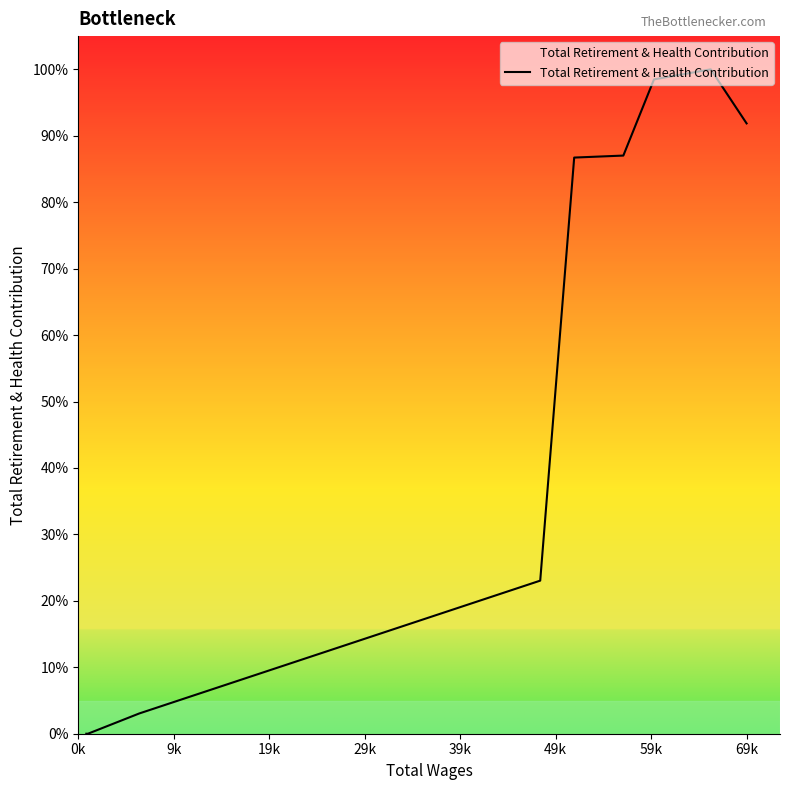

Which label corresponds to the smallest value in the chart?

0k